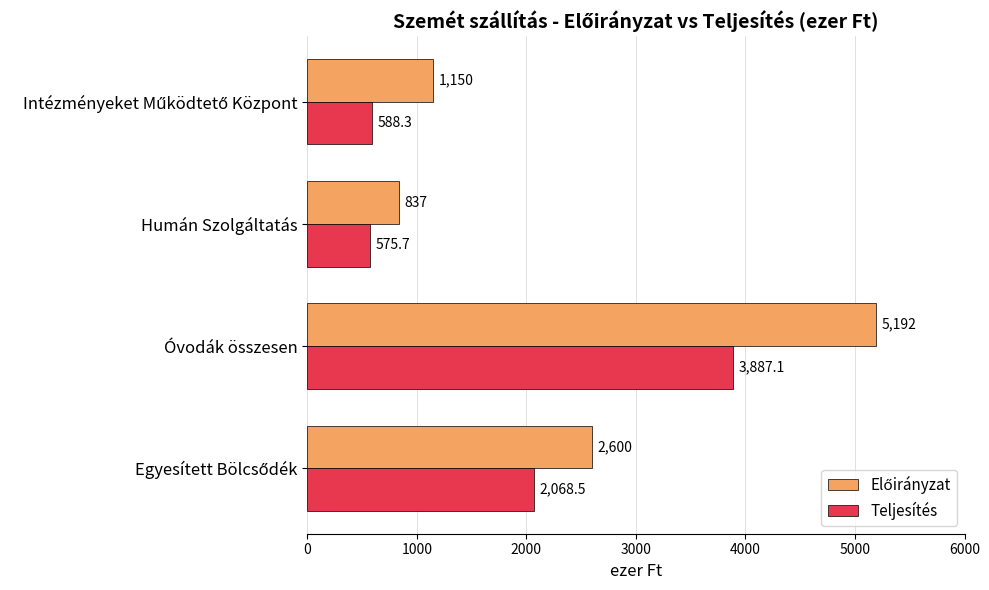

True or false: Teljesítés has a value of 575.7 at Humán Szolgáltatás.

True